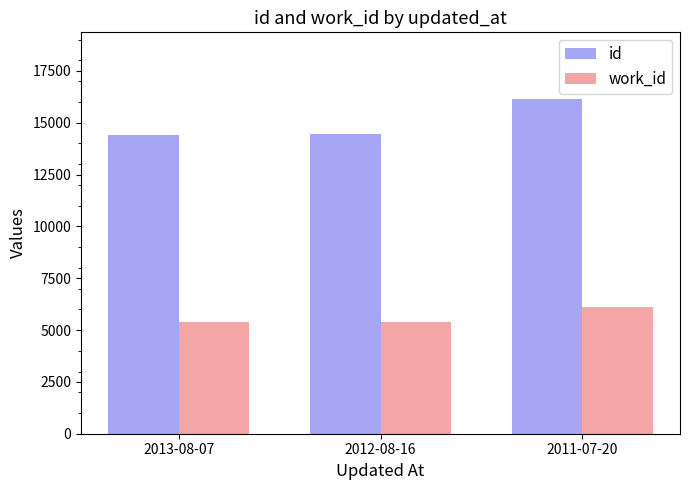

Where is id nearest to the value 15263?

2012-08-16